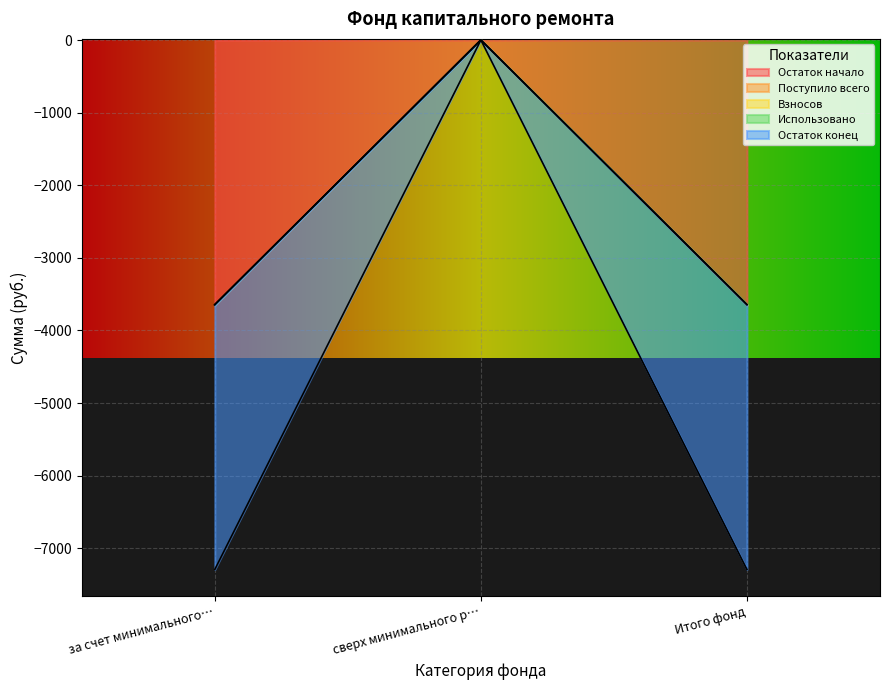

Rank the series by their maximum value, from highest to lowest.

Остаток начало, Поступило всего, Взносов, Остаток конец